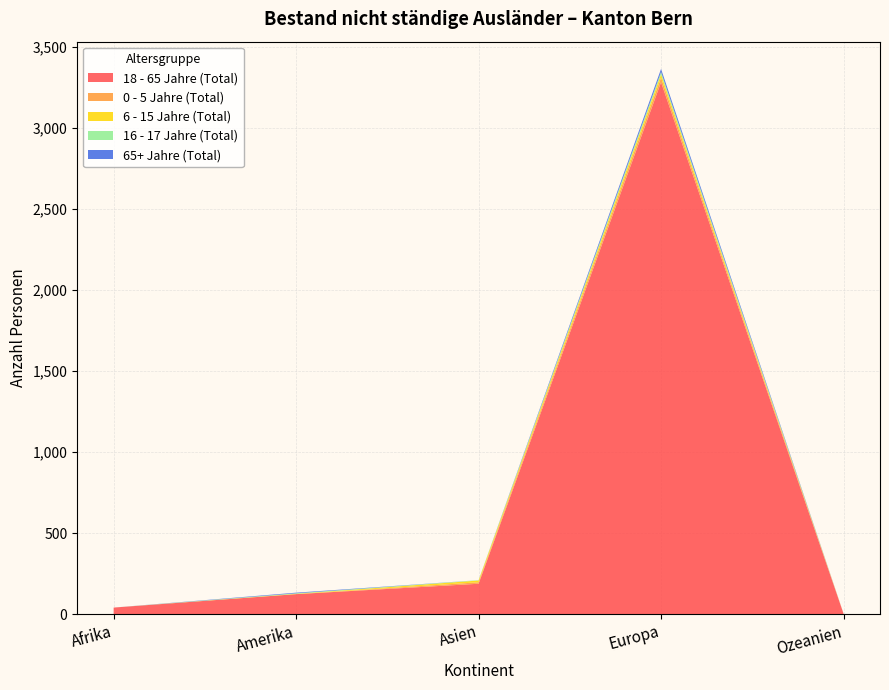

Reading right to left, transcribe all the data shown in this chart.

18 - 65 Jahre (Total): 3	3281	187	123	40
0 - 5 Jahre (Total): 1	28	9	0	0
6 - 15 Jahre (Total): 0	21	11	2	0
16 - 17 Jahre (Total): 0	14	2	3	0
65+ Jahre (Total): 0	19	0	4	0